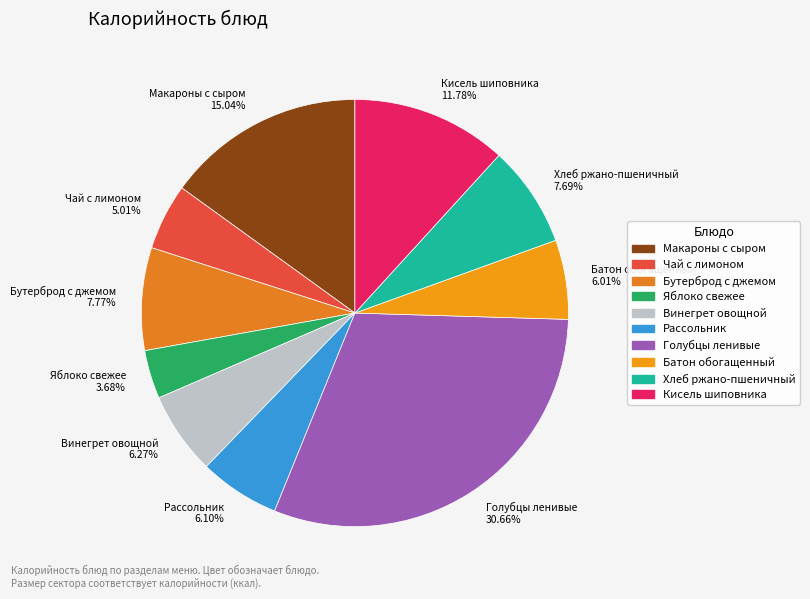

Do Чай с лимоном 5.01% and Батон обогащенный 6.01% together represent more than half of the pie?

No